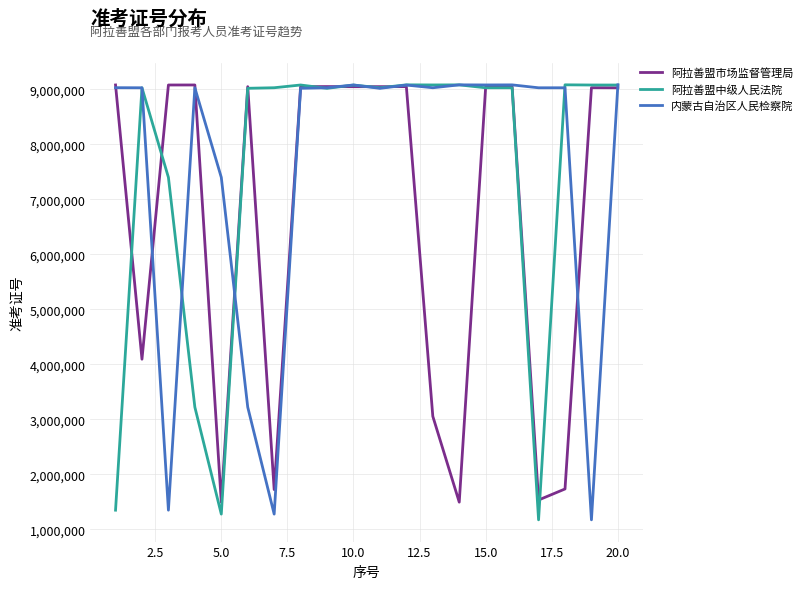

What is the minimum value for 阿拉善盟中级人民法院?

1170406